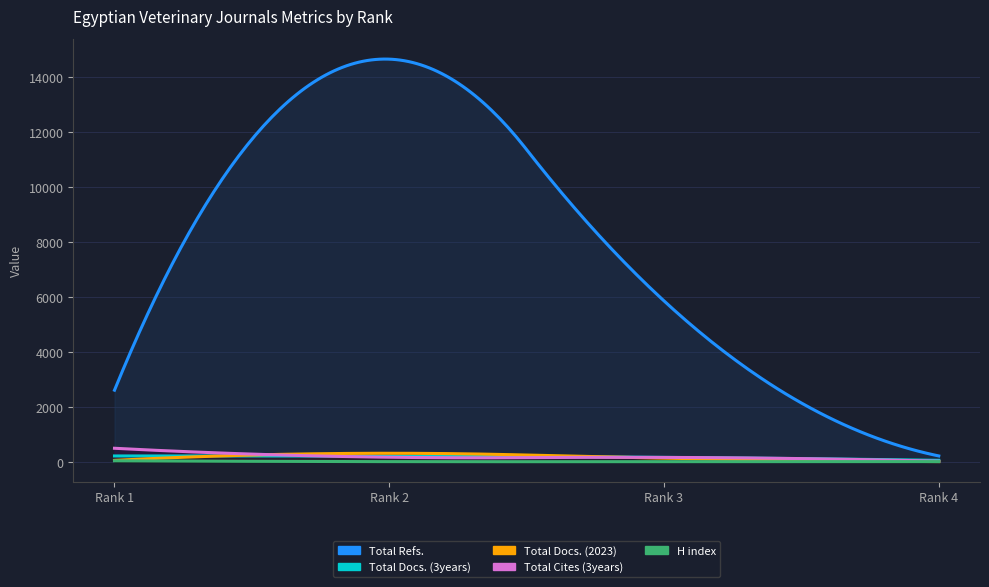

Where is Total Docs. (2023) nearest to the value 161?

Rank 3